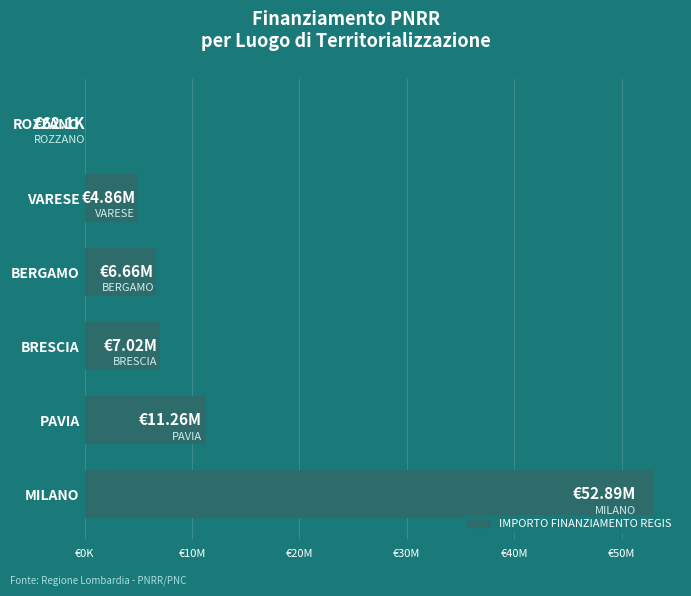

What is the difference between the maximum and second lowest values?

48029360.6